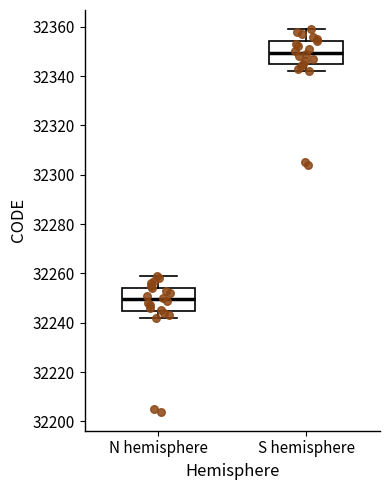

Reading left to right, transcribe this box plot: for each box, give where its median line is, the range the box spans, and where its two whiskers end, as read against the y-axis. The values are not printed on the chart, so give them approximately, as read against the axis.

N hemisphere: median 32250, box 32244 to 32254, whiskers 32242 to 32260
S hemisphere: median 32350, box 32344 to 32354, whiskers 32342 to 32360